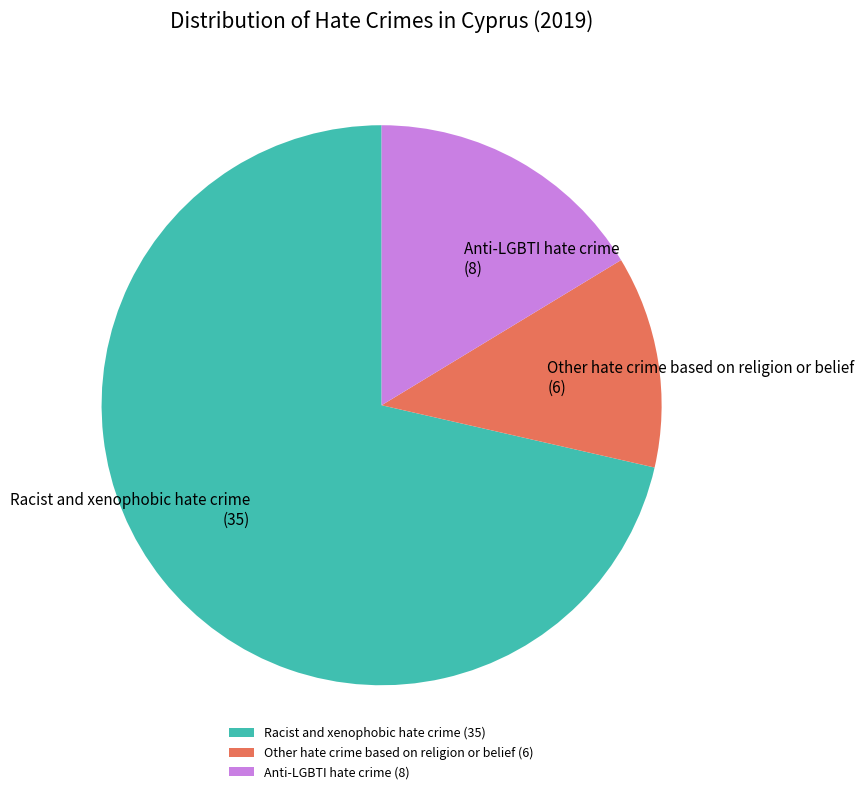

True or false: Racist and xenophobic hate crime accounts for 71% of the total.

True